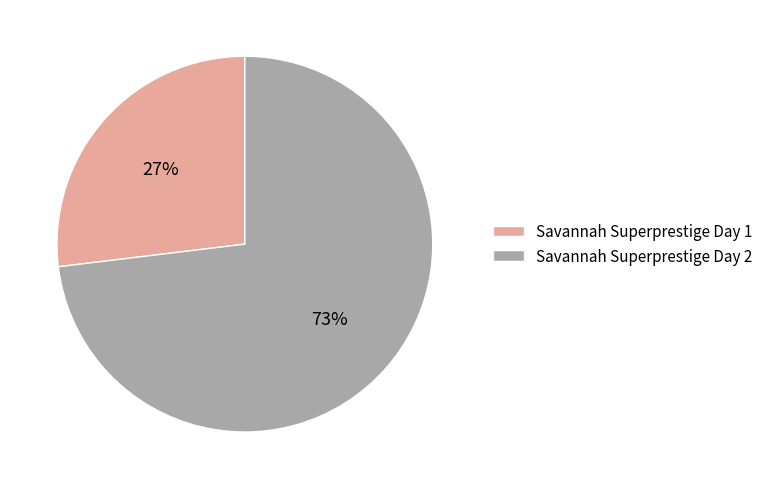

How many segments does this pie chart have?

2